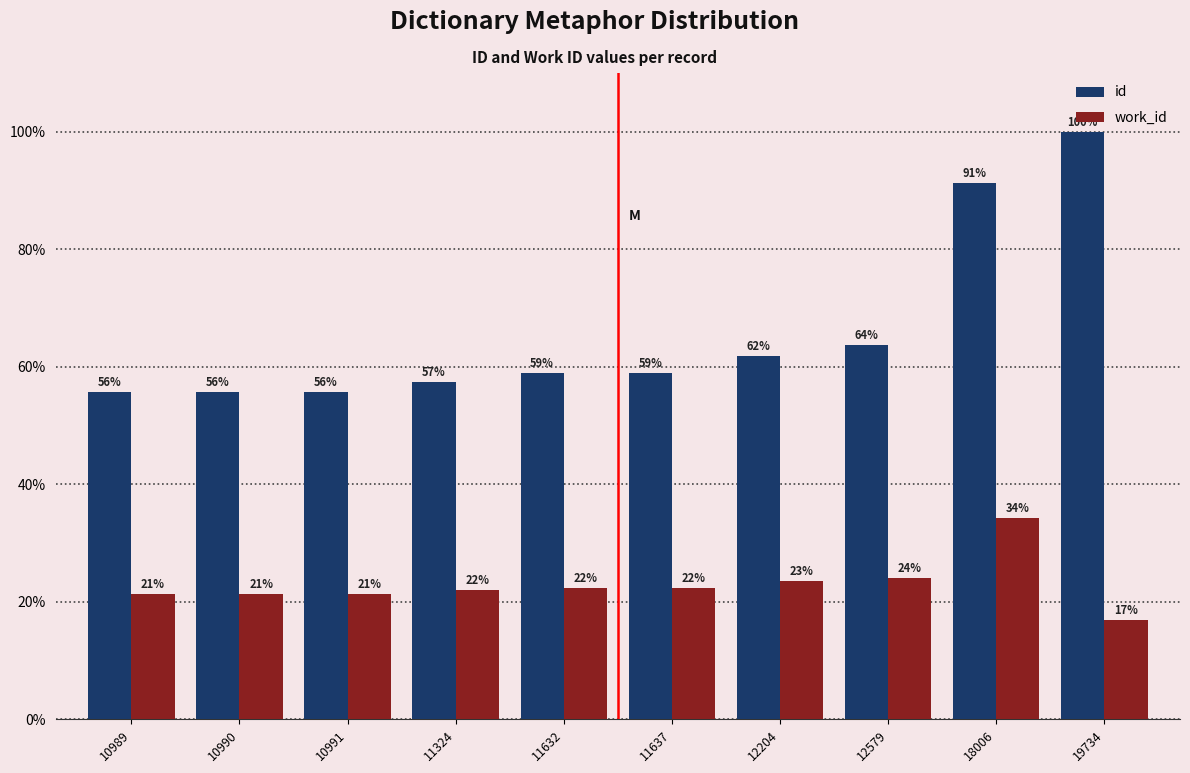

What is the difference between the work_id values at 10990 and 18006?

12.9